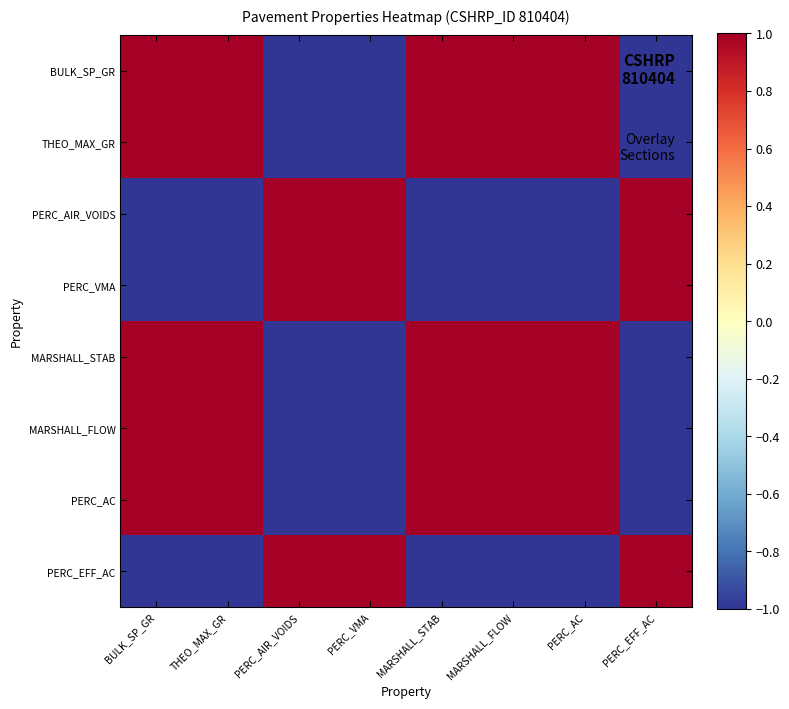

Rank the series at PERC_VMA from highest to lowest value.

PERC_AIR_VOIDS, PERC_VMA, PERC_EFF_AC, BULK_SP_GR, THEO_MAX_GR, MARSHALL_STAB, MARSHALL_FLOW, PERC_AC